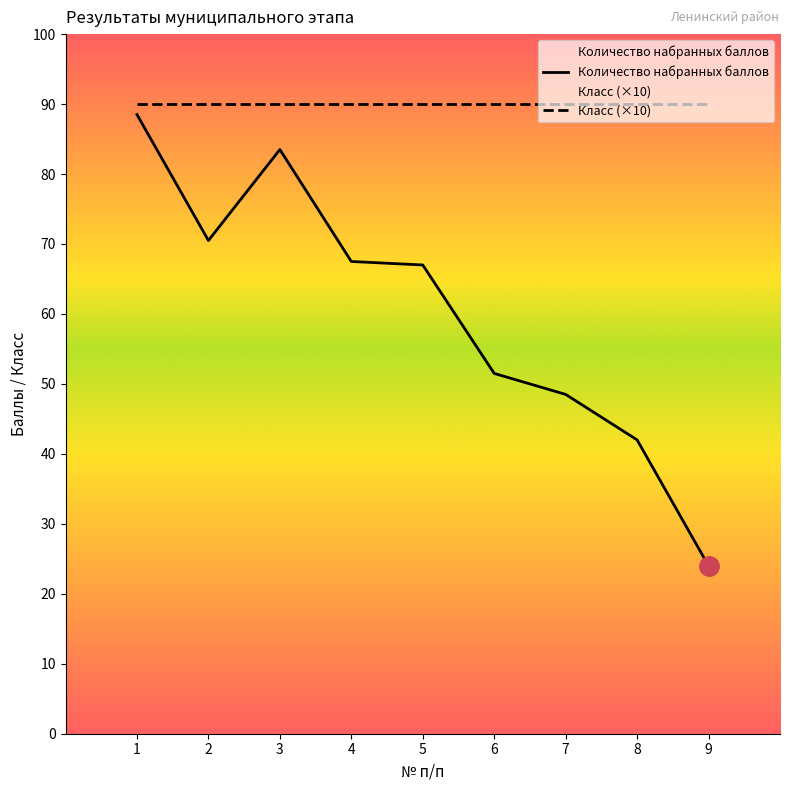

True or false: Класс (×10) and Количество набранных баллов intersect in this chart.

False